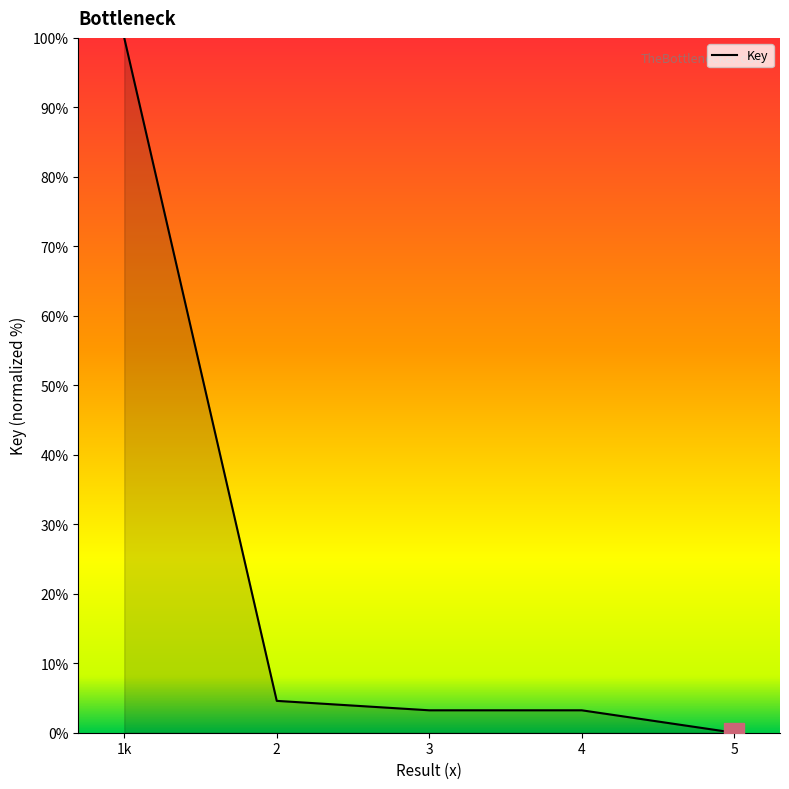

Which category has the highest value across all series?

1k